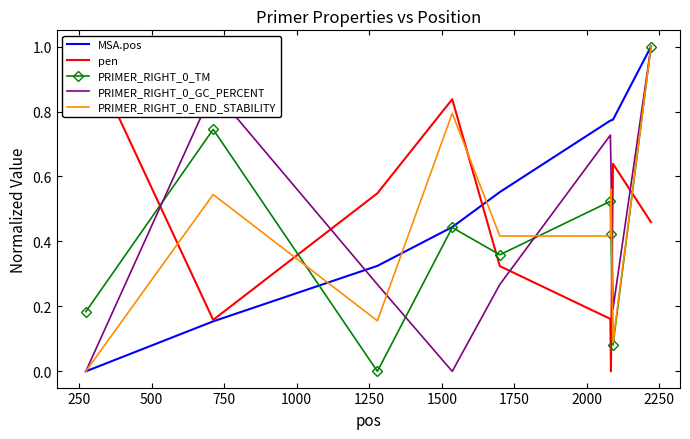

How many lines are shown in the chart?

5